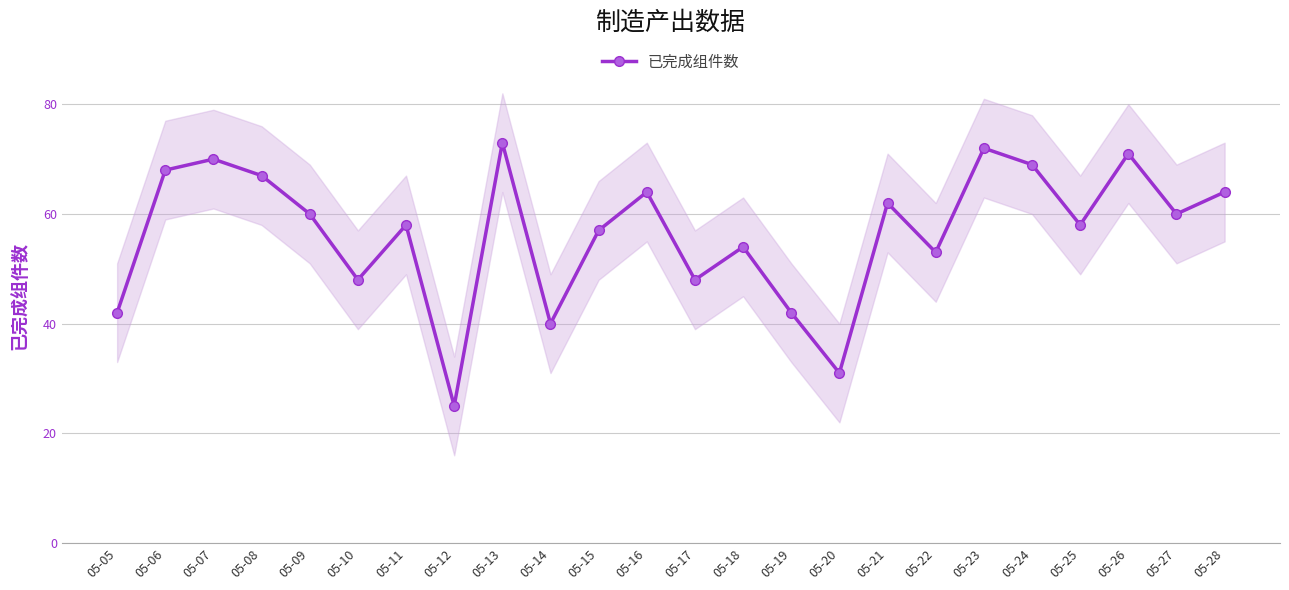

What value does the data have at 05-26, to the nearest 10?

70